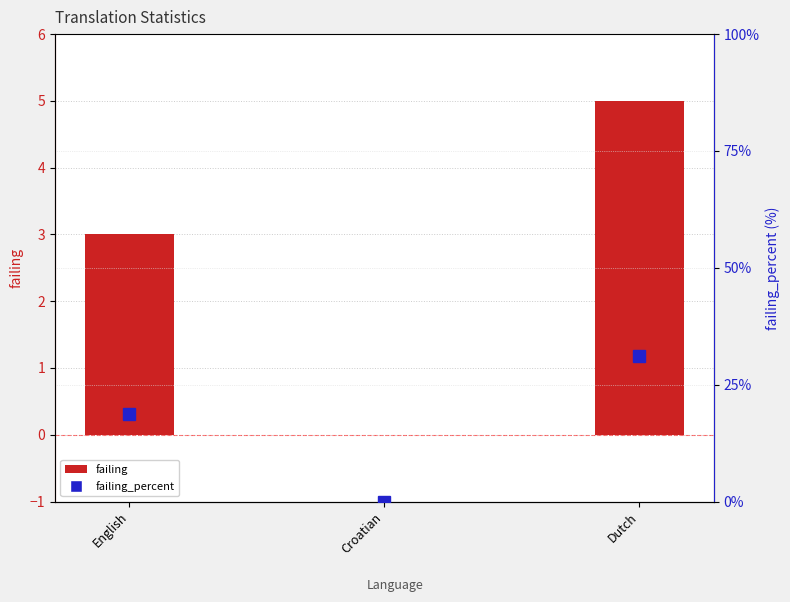

Reading left to right, extract all data points from this chart.

failing: 3.0	0.0	5.0
failing_percent: 18.7	0.0	31.2